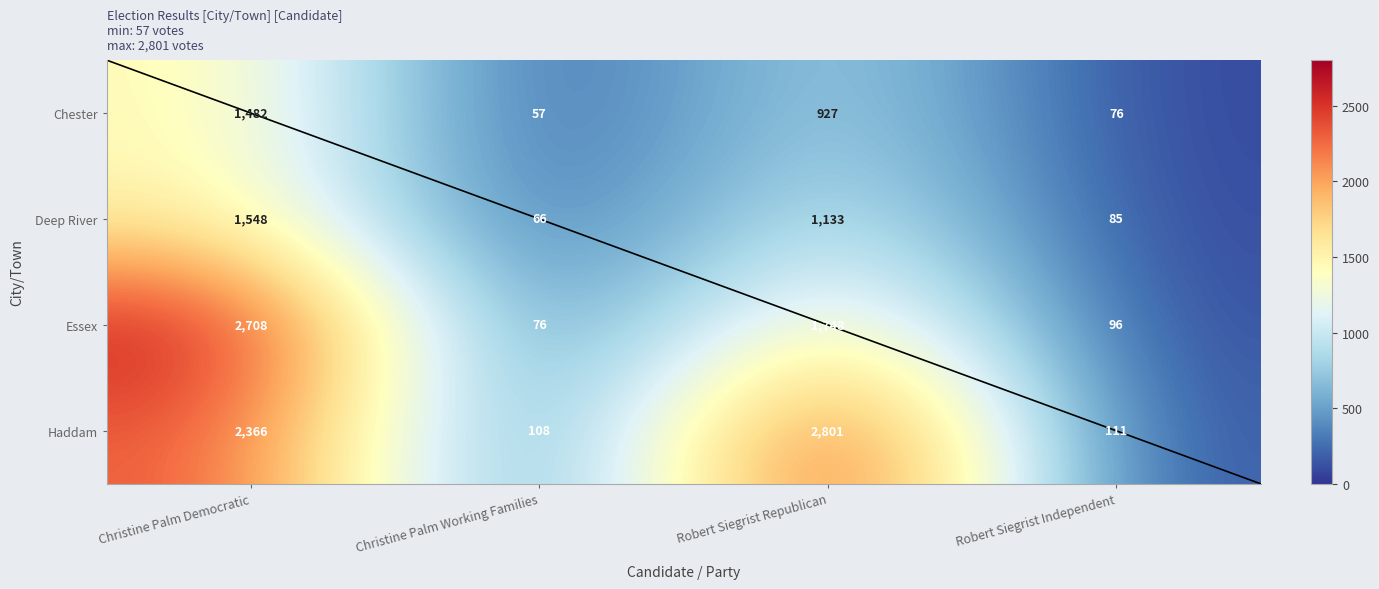

Which series has the widest spread of values?

Haddam